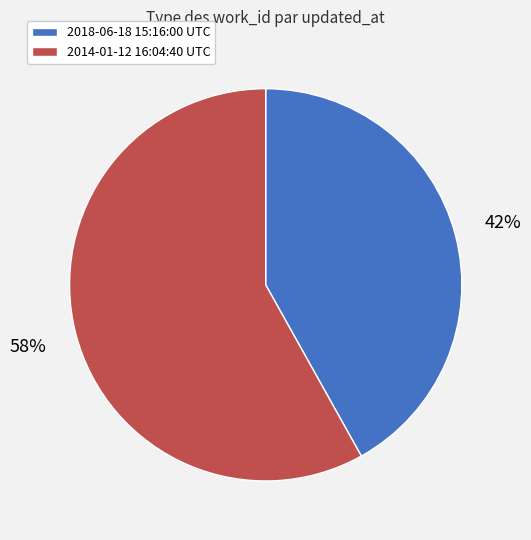

Is 2014-01-12 16:04:40 UTC the majority of the pie?

Yes